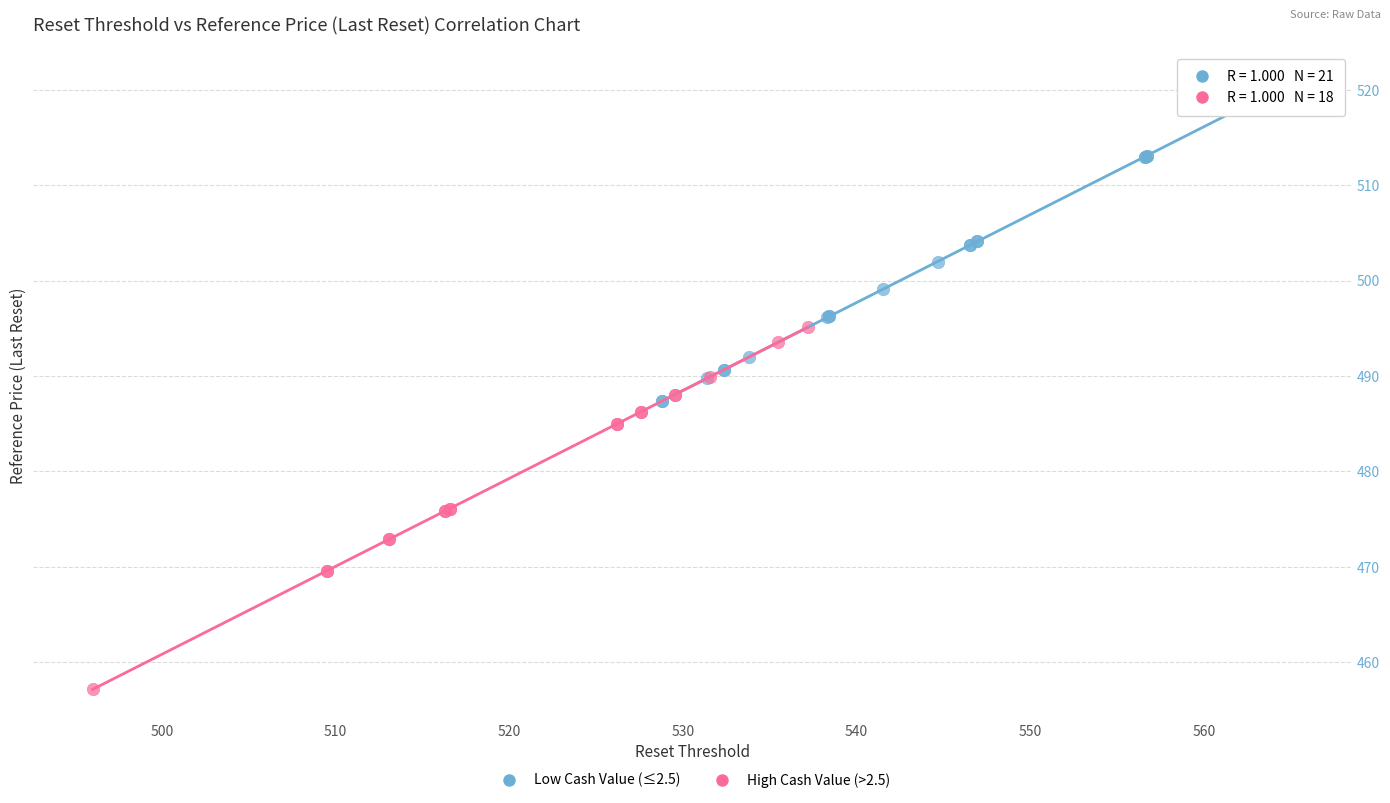

Which series has the widest spread of Y values?

High Cash Value (>2.5)